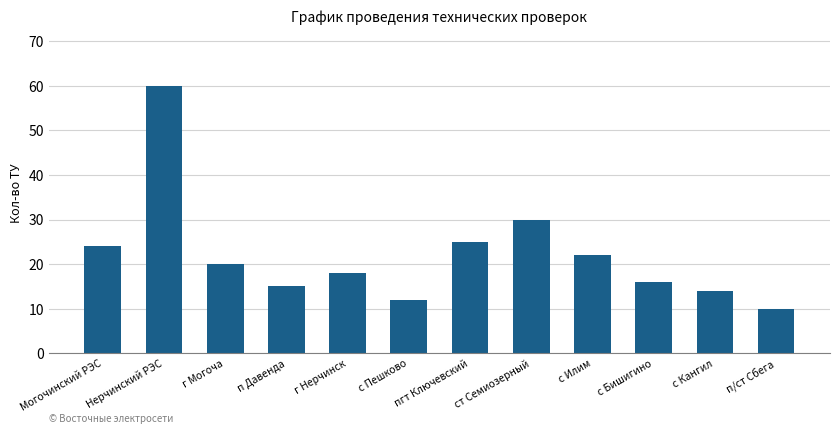

What is the value of the 5th bar from the left?

18